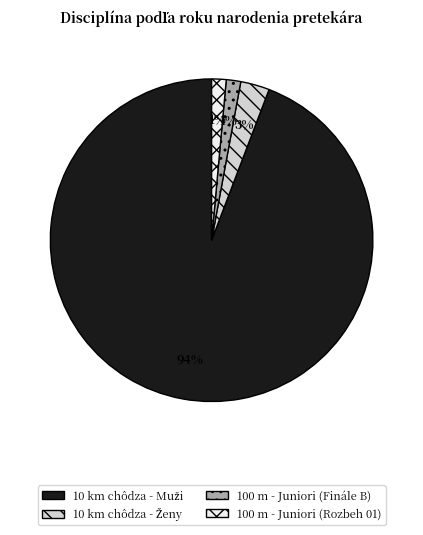

Is there any slice that represents more than half of the pie?

Yes